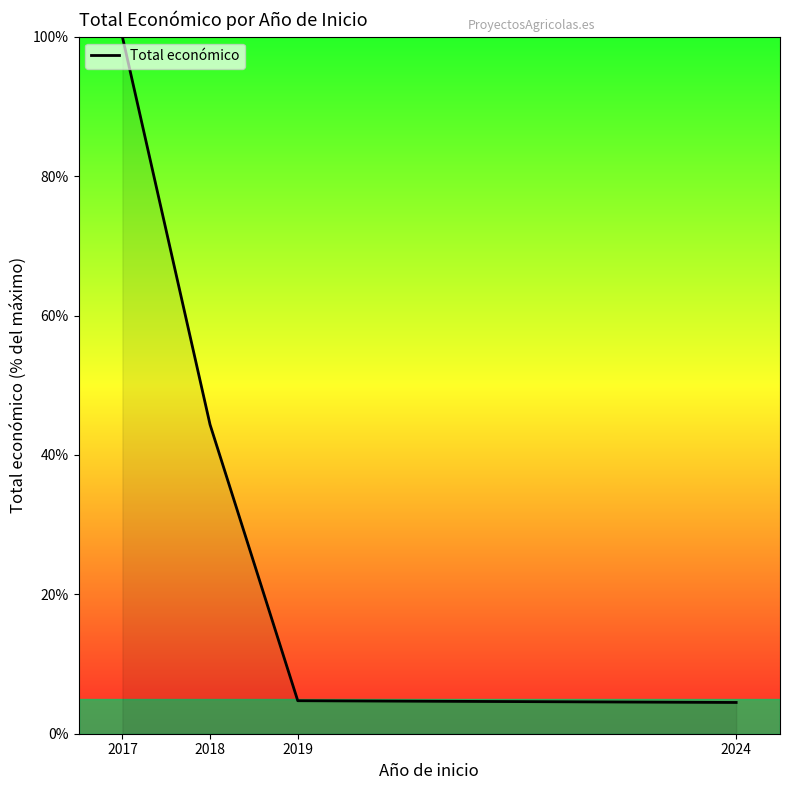

Is this an area chart (filled region under the line)?

No